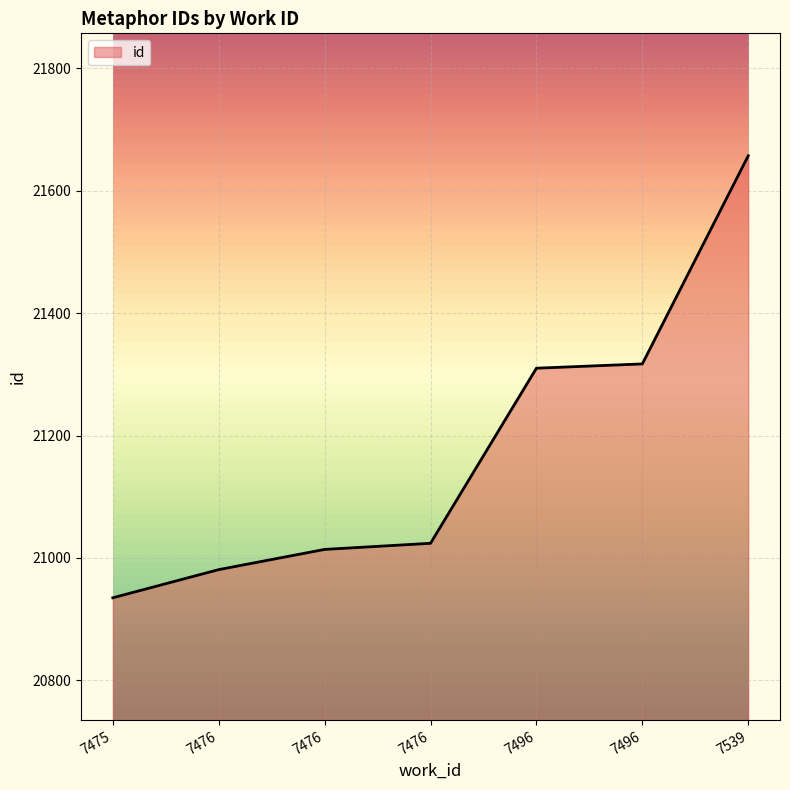

List the labels in order of value, smallest first.

7475, 7476, 7476, 7476, 7496, 7496, 7539